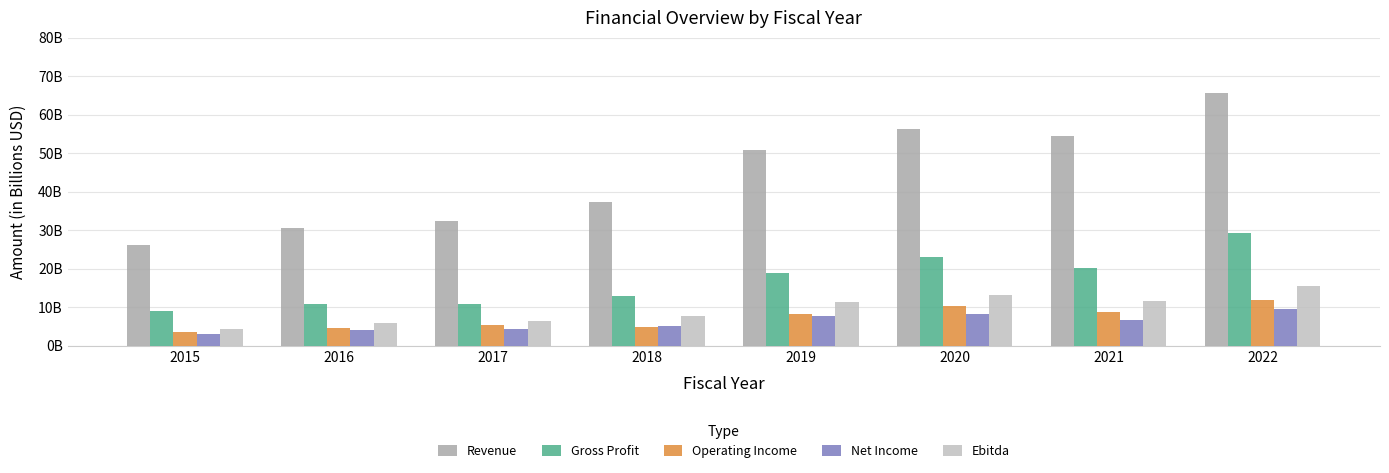

Is the value of Revenue at 2016 greater than the value of Gross Profit at 2020?

Yes